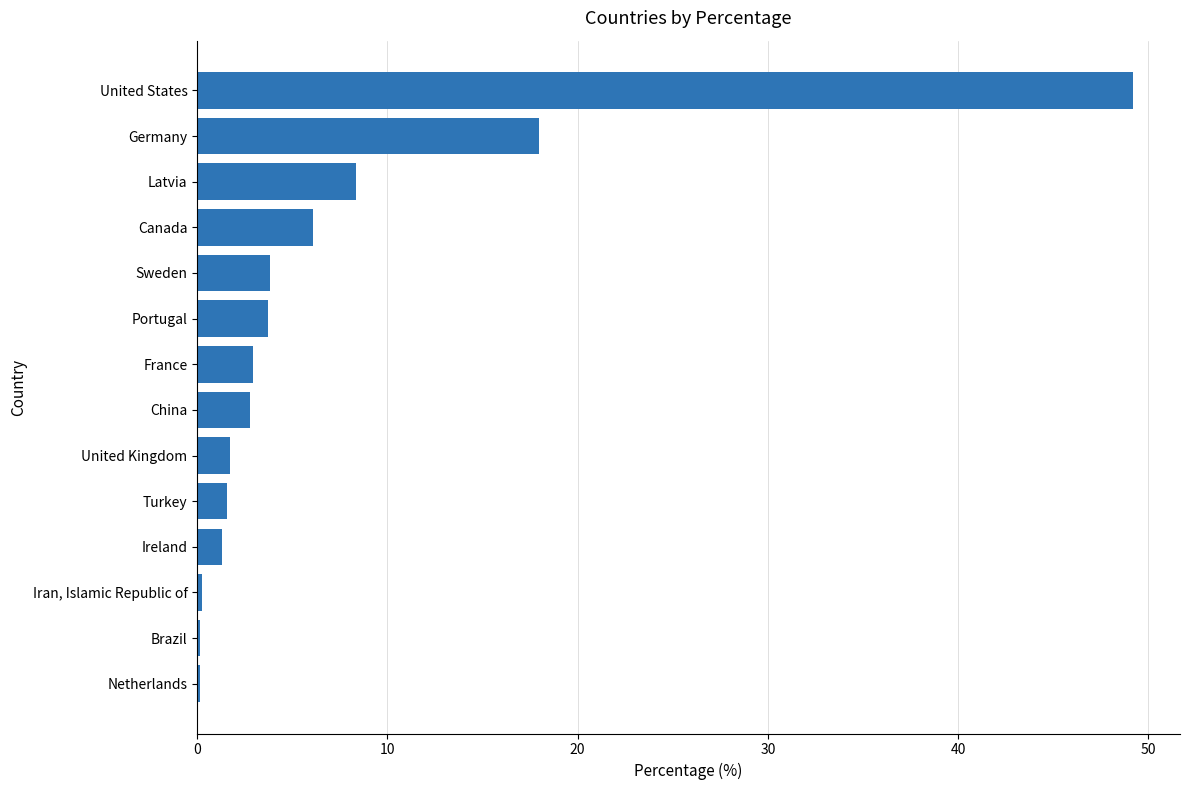

Is it true that the value at Latvia is 3.1?

False